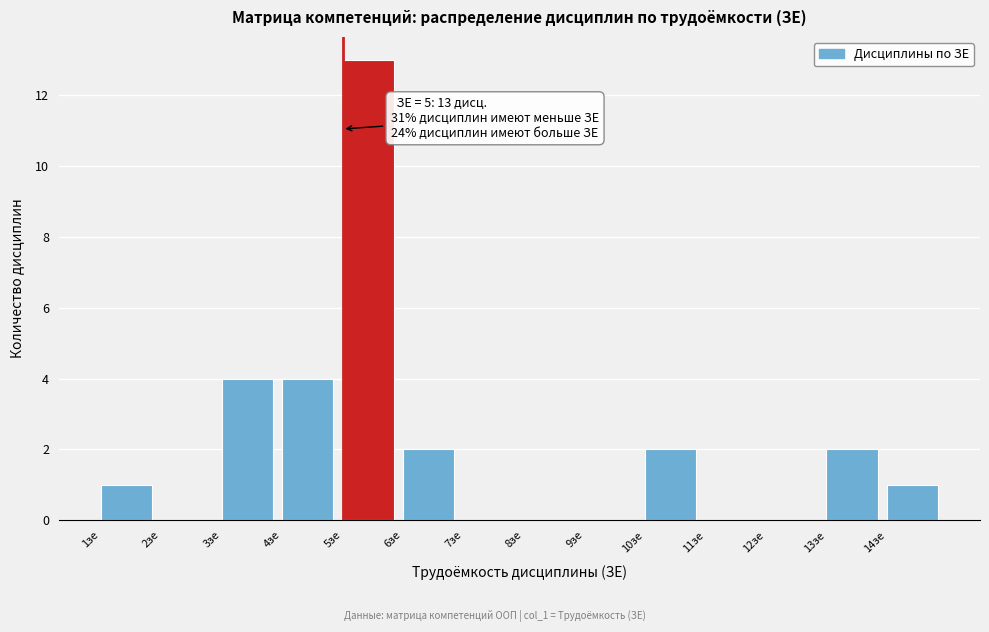

Which range on the x-axis has the tallest bar?

5 to 6